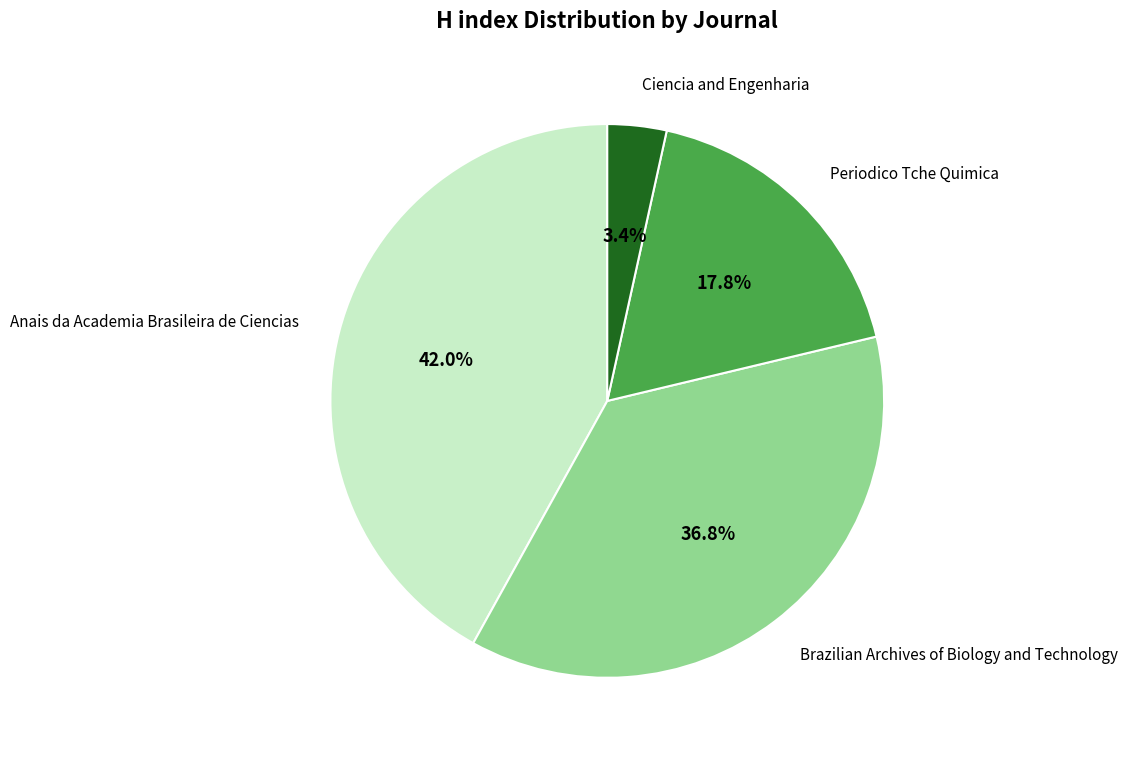

Does any single category account for the majority?

No